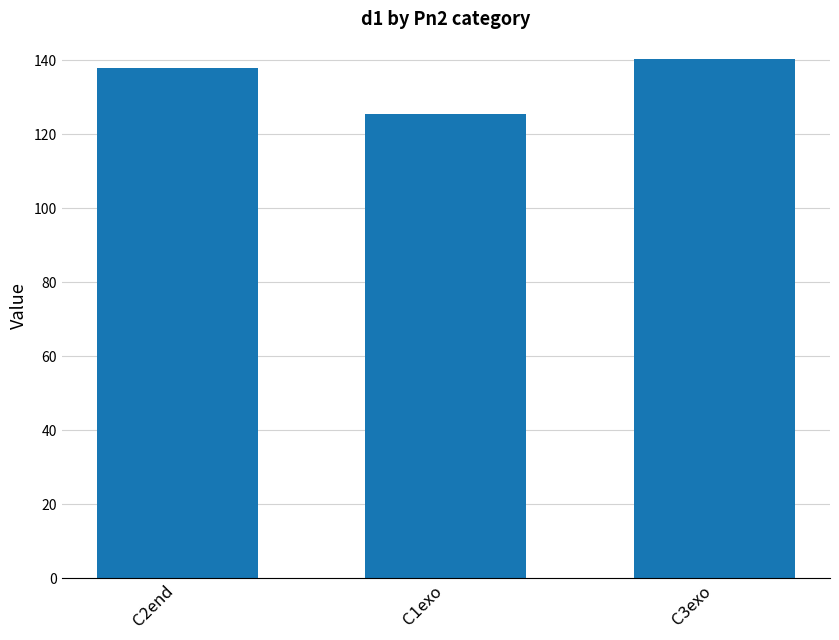

What is the difference between the second highest and minimum values?

12.4